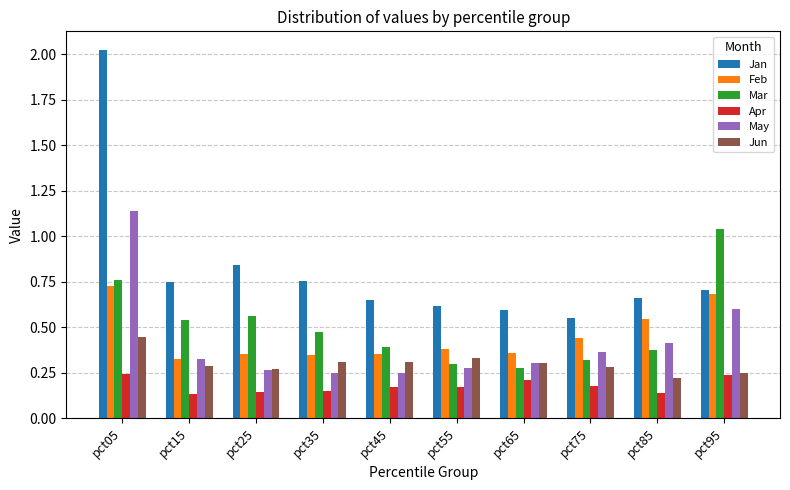

At which label is Feb closest to 0?

pct15